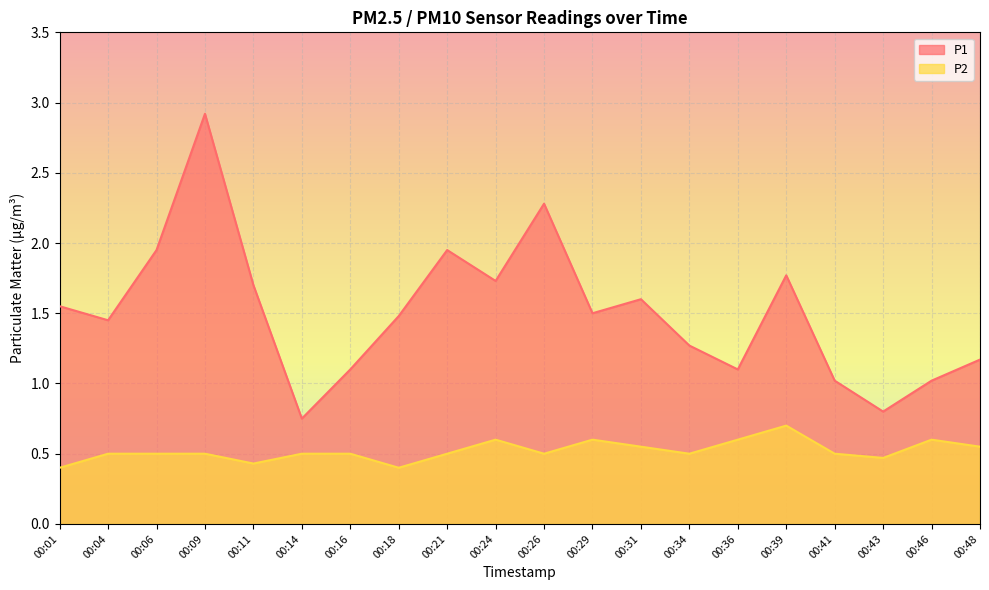

How many lines are shown in the chart?

2